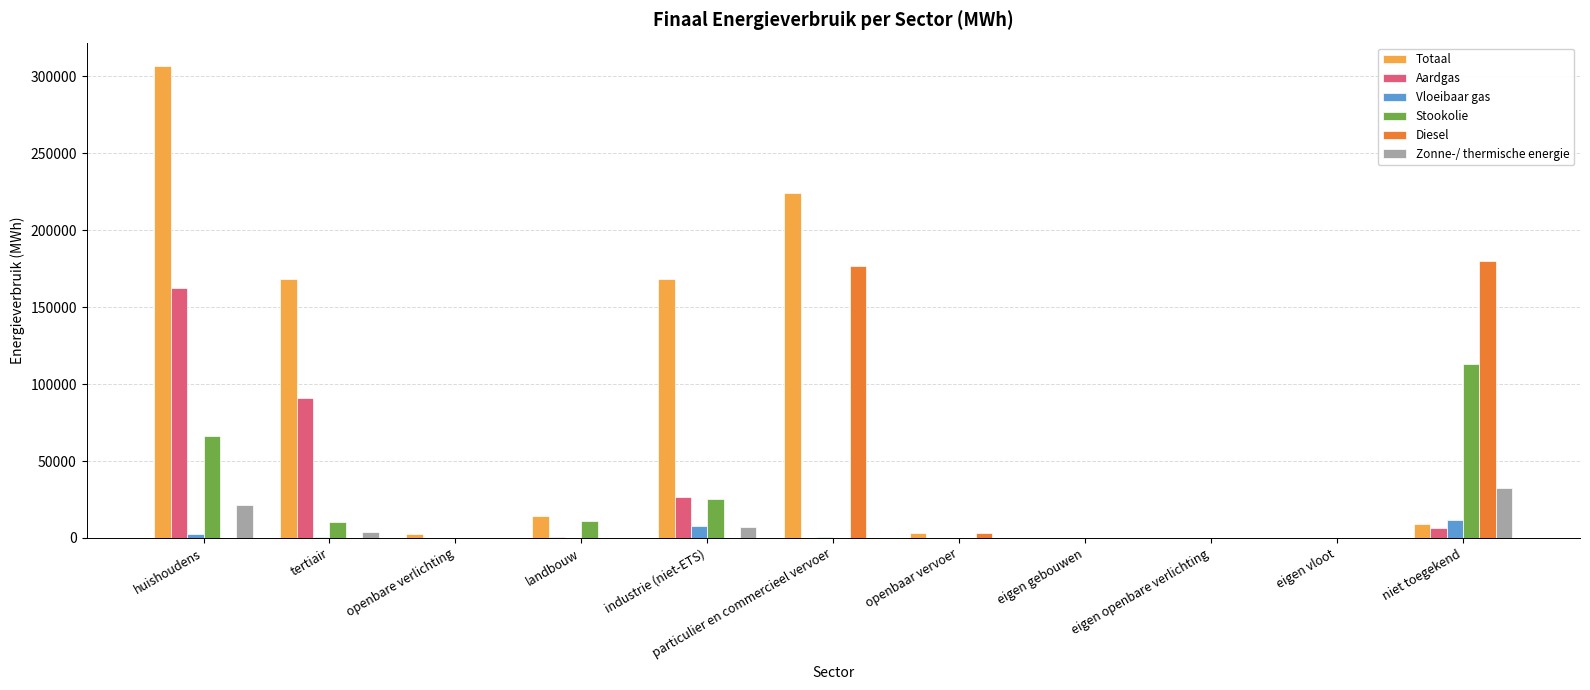

What is the sum of all Vloeibaar gas values?

23116.9